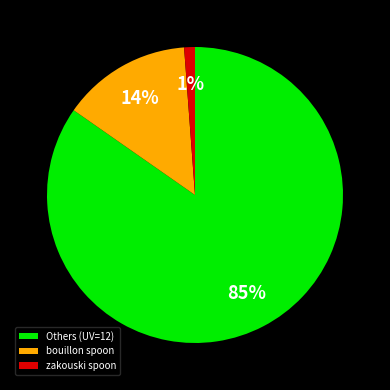

Which slice represents more than half of the pie?

Others (UV=12)